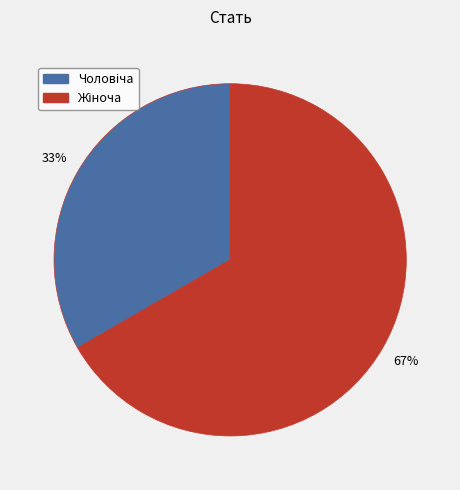

To the nearest percent, what is the average slice percentage?

50%